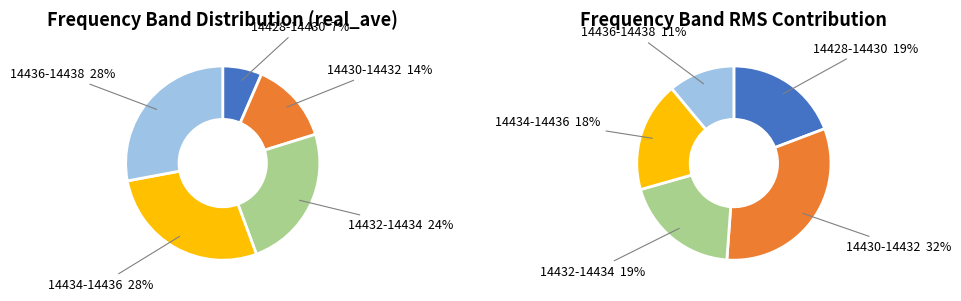

Is 14437.75 the majority of the pie?

No